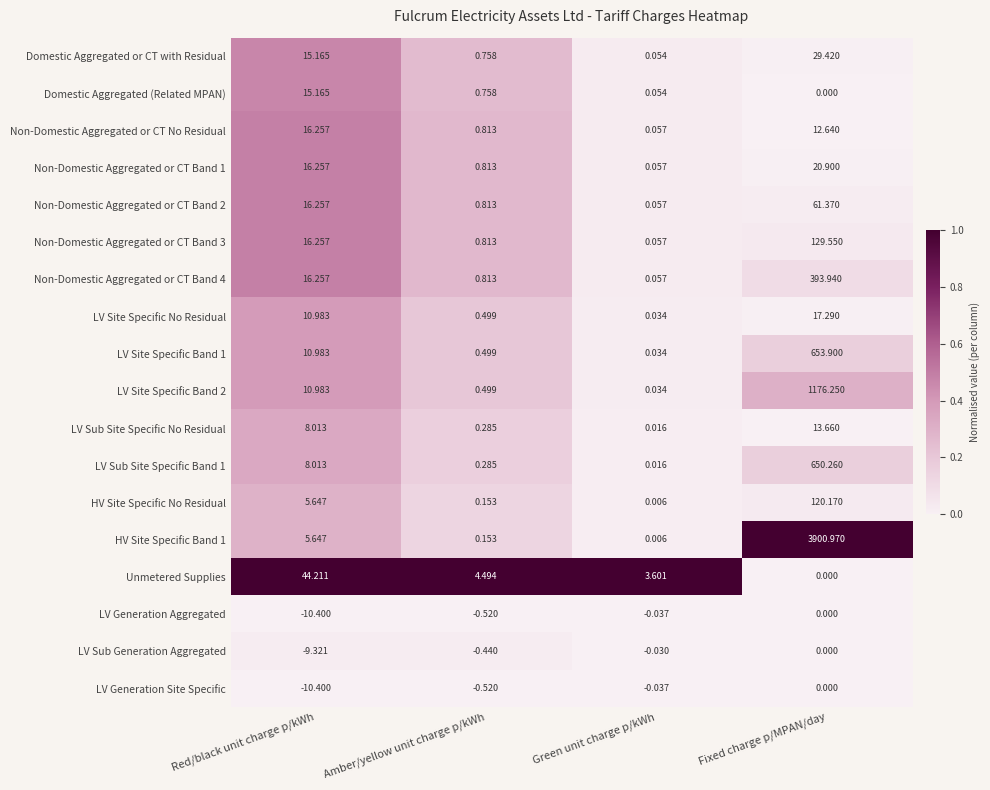

How many categories are shown in the chart?

4